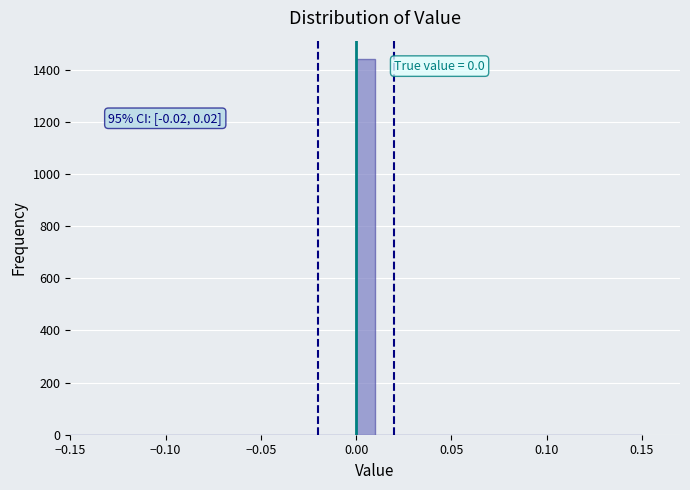

Read against the x-axis, roughly where is the centre of the tallest bar?

0.005